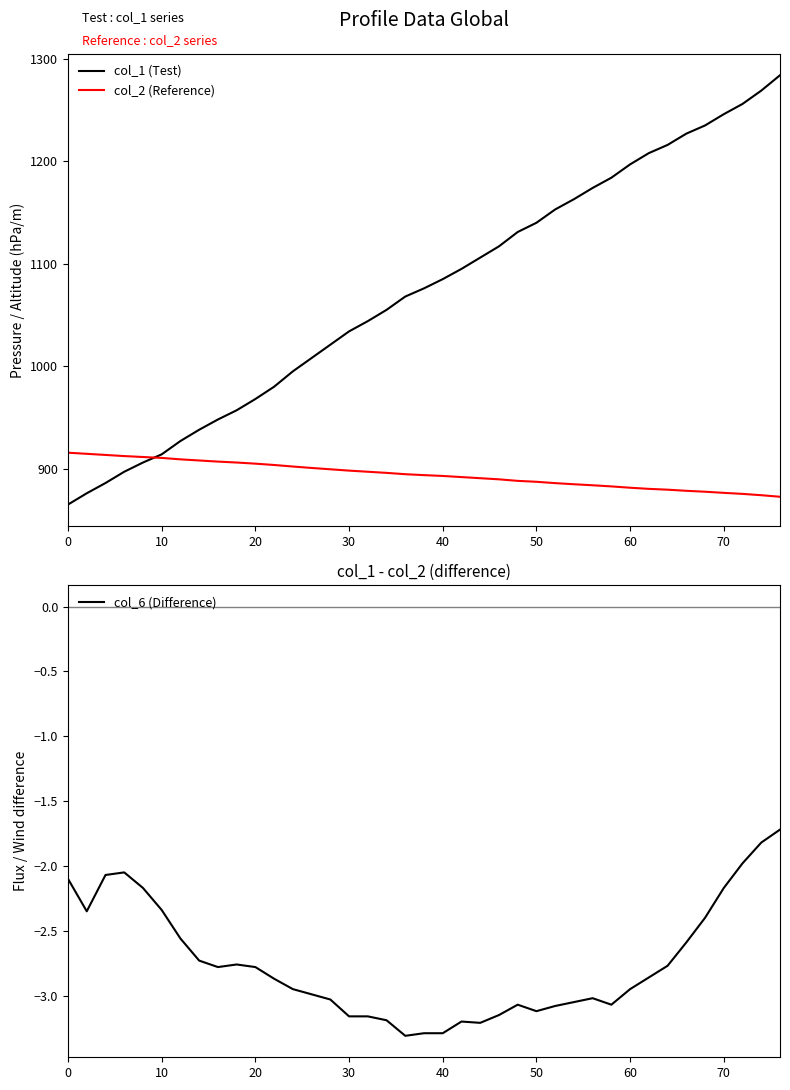

True or false: col_2 (Reference) and col_6 (Difference) cross at least once.

False